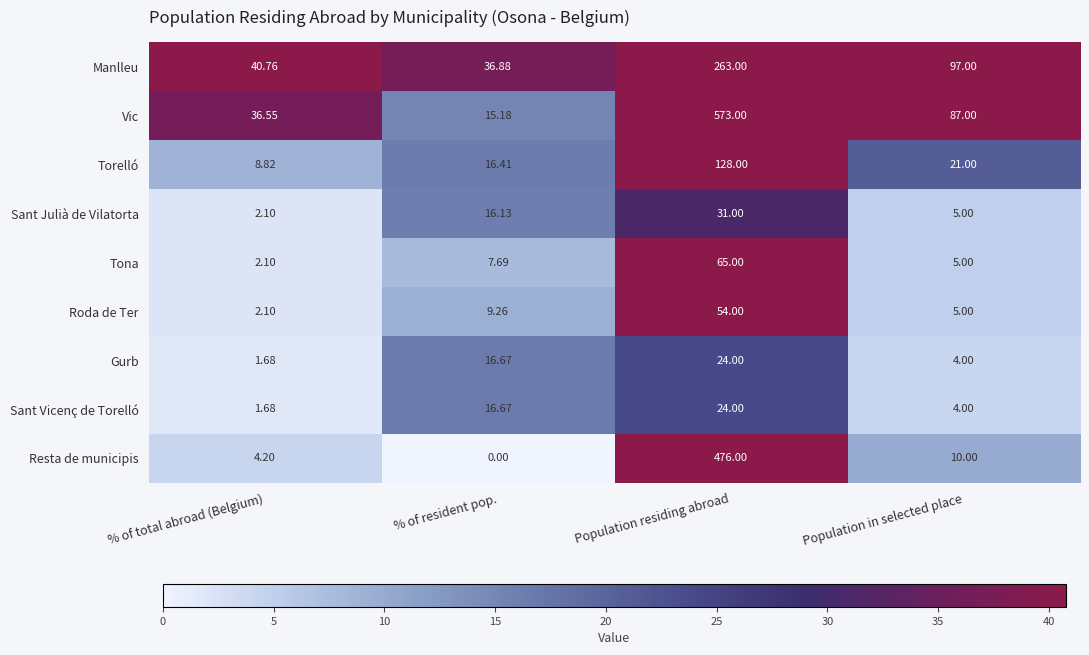

Where does the Torelló series first go above 21?

Population residing abroad